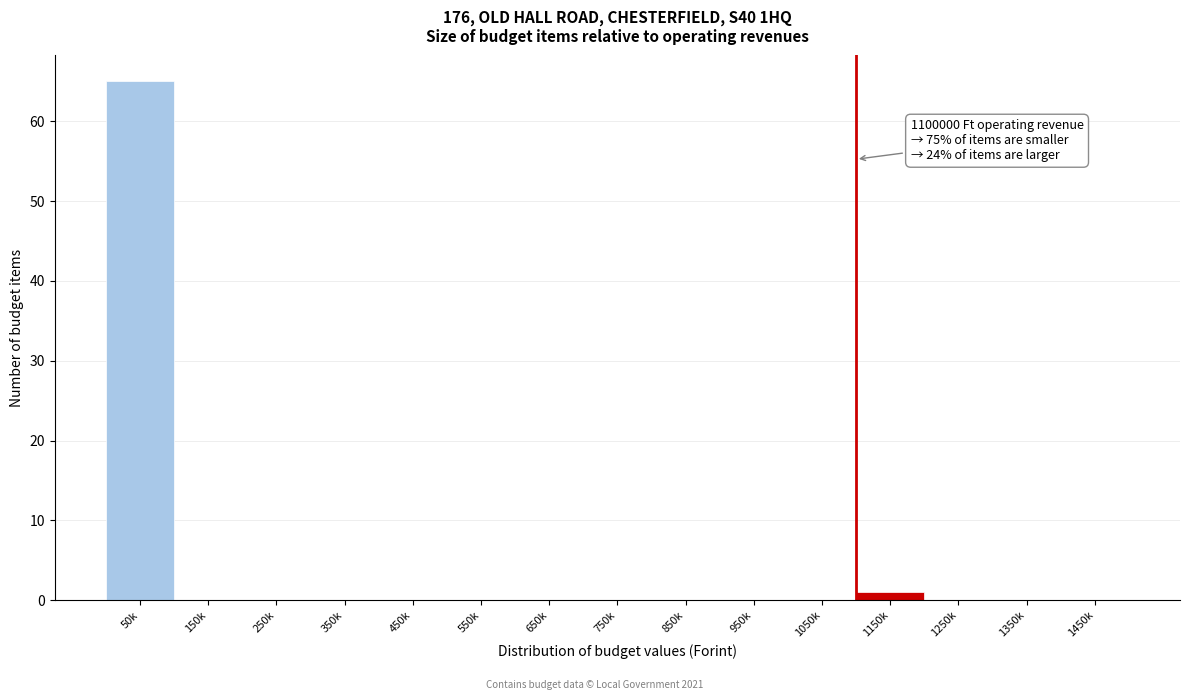

Reading right to left, extract all data points from this chart.

1450k=0	1350k=0	1250k=0	1150k=1	1050k=0	950k=0	850k=0	750k=0	650k=0	550k=0	450k=0	350k=0	250k=0	150k=0	50k=65